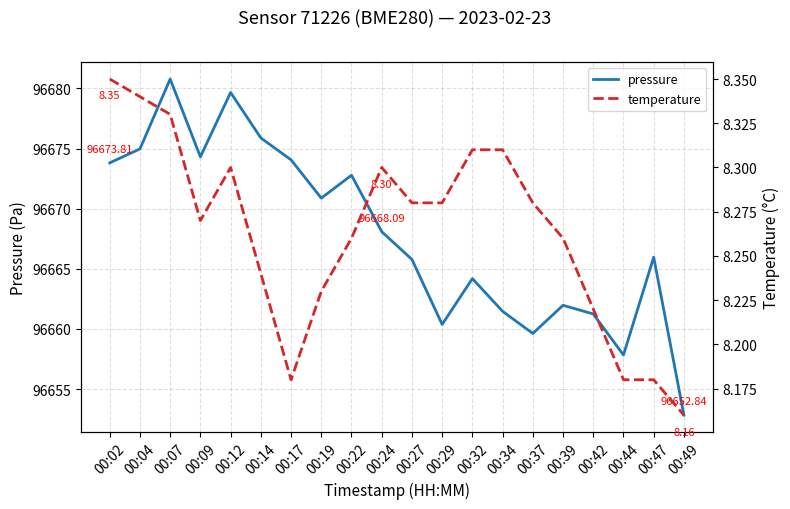

The value of temperature at 00:44 is 8.2. True or false?

True